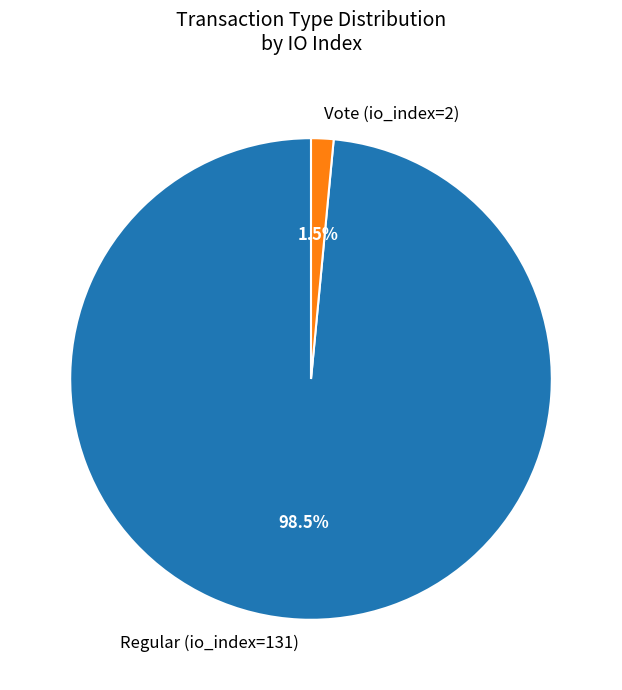

Count the number of slices in the pie.

2